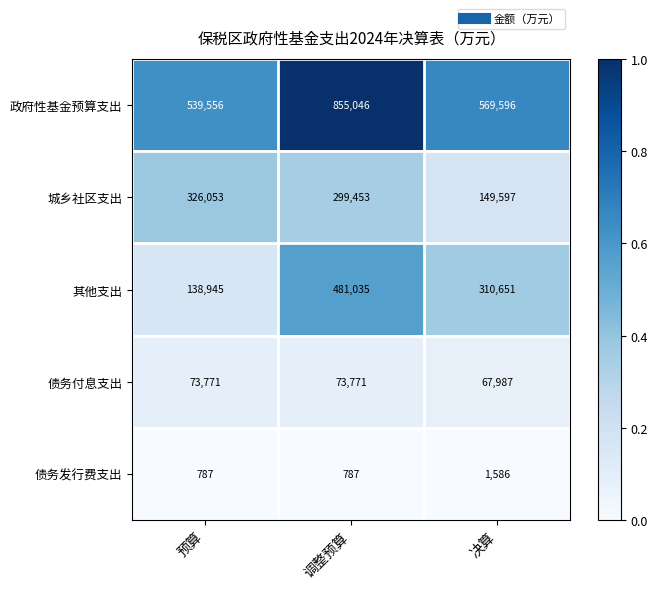

The 政府性基金预算支出 series shows 569596 at 决算. True or false?

True